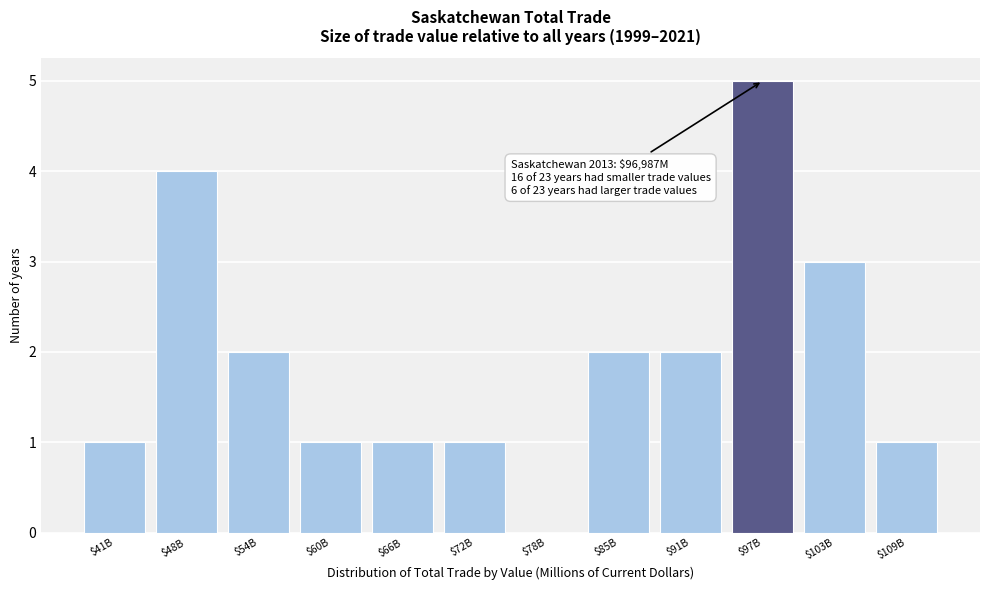

What is the sum of all values?

23